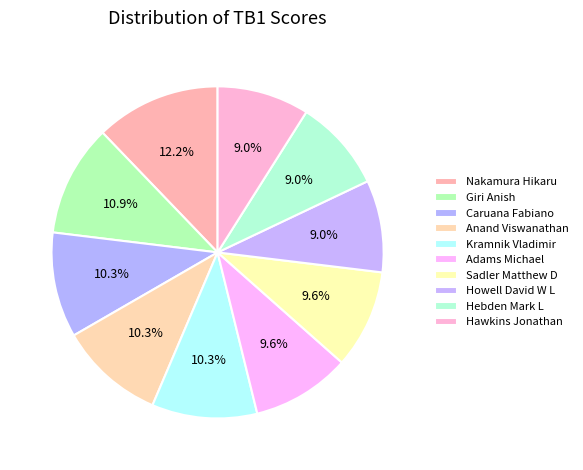

The Giri Anish slice represents 1% of the pie. True or false?

False